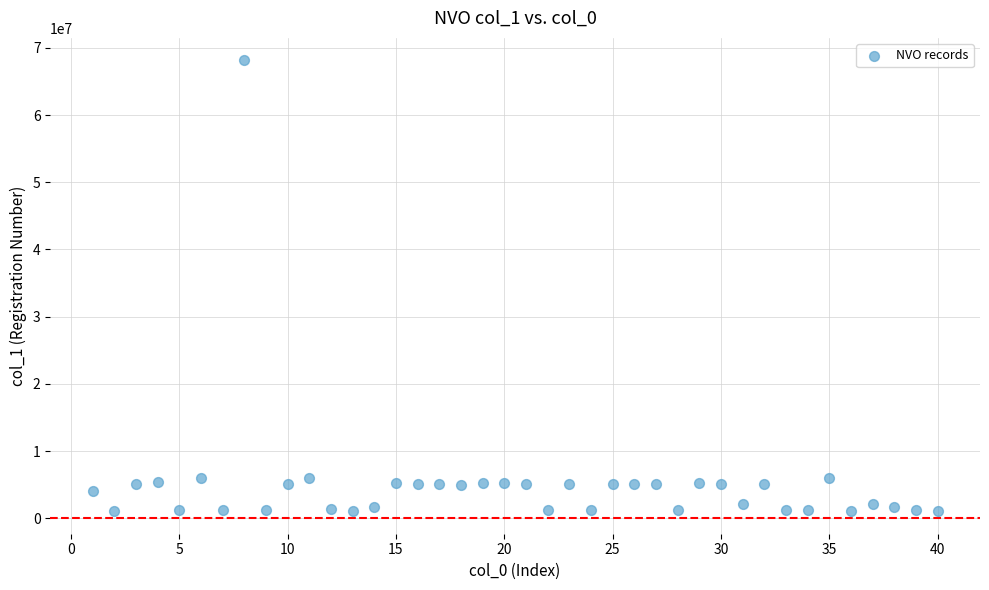

What is the range of Y values (max minus min)?

67082365